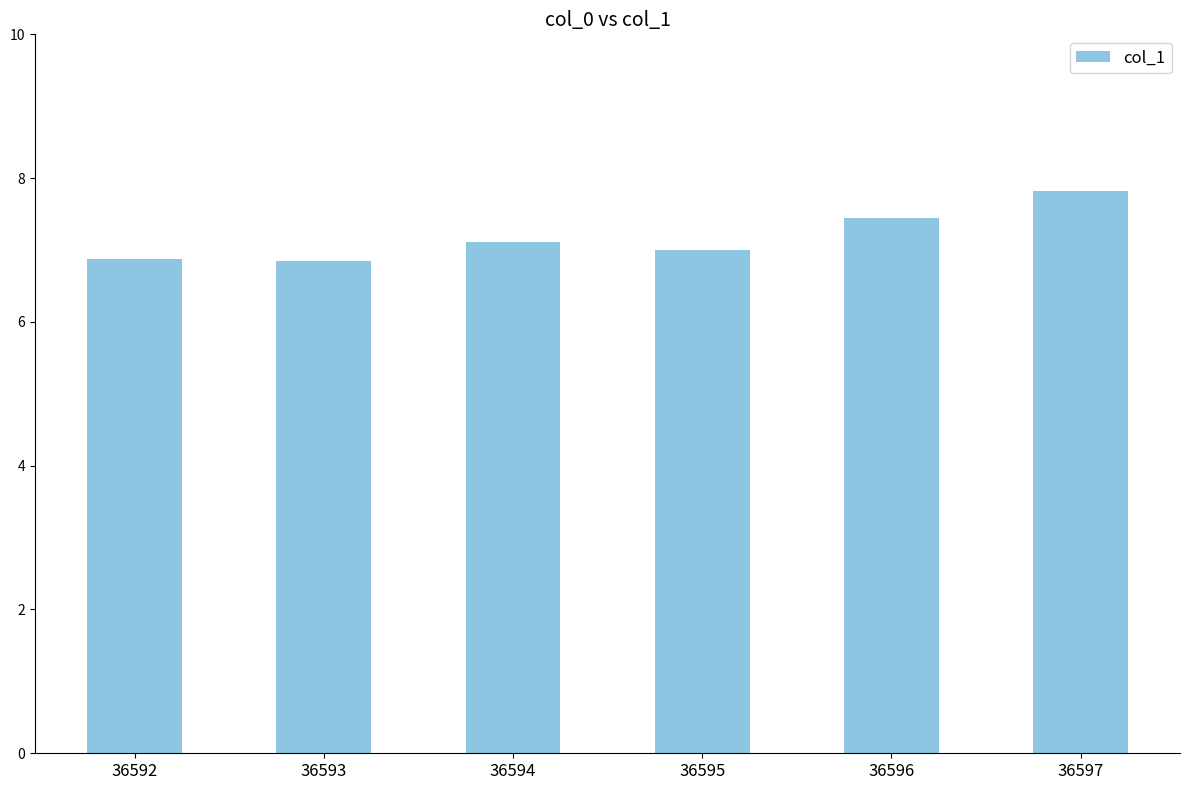

What is the sum of the values at 36597 and 36592?

14.7